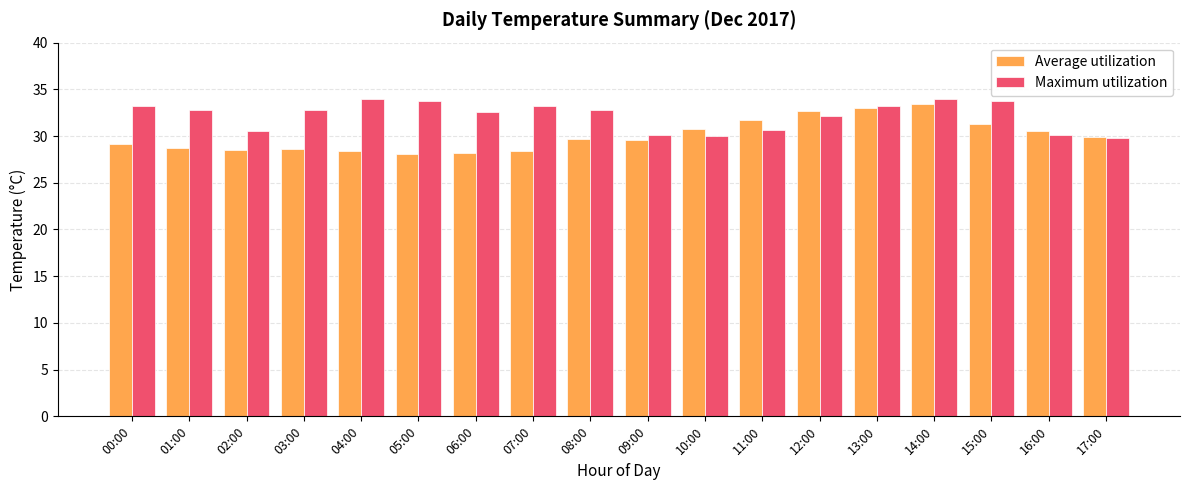

What is the sum of all Maximum utilization values?

579.5